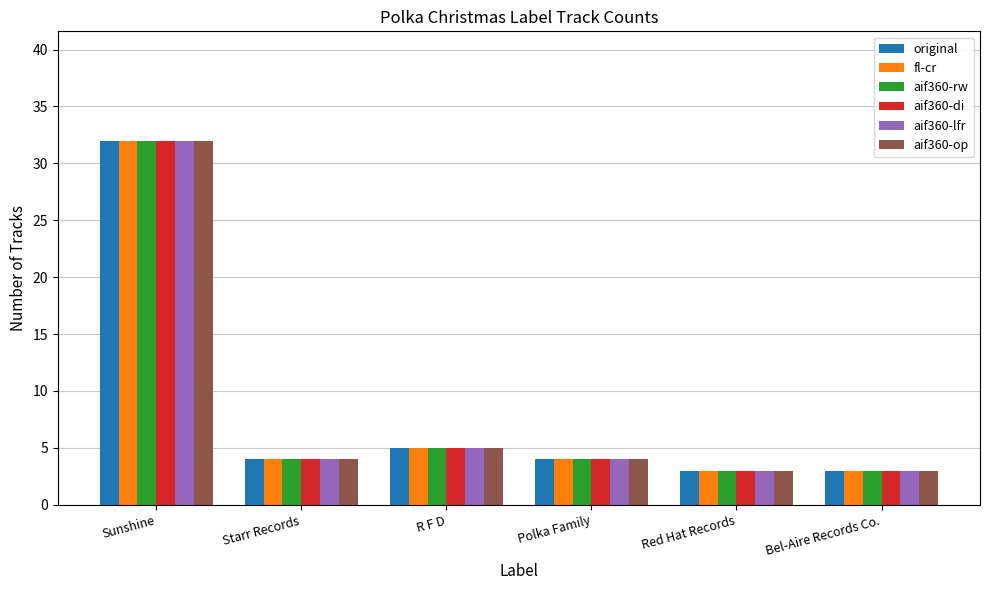

How many data points does each series have?

6